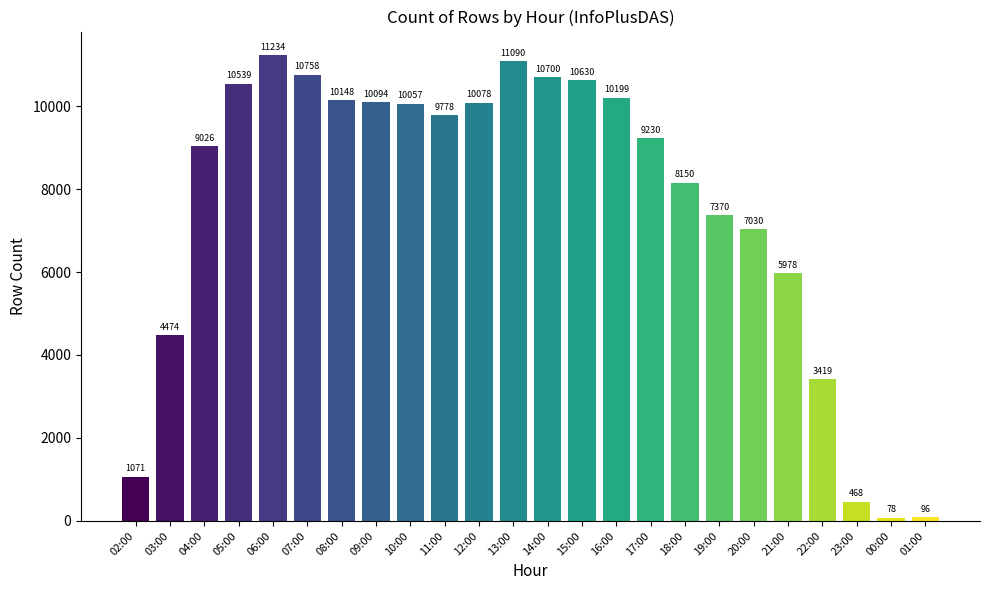

How many bars are there in total?

24